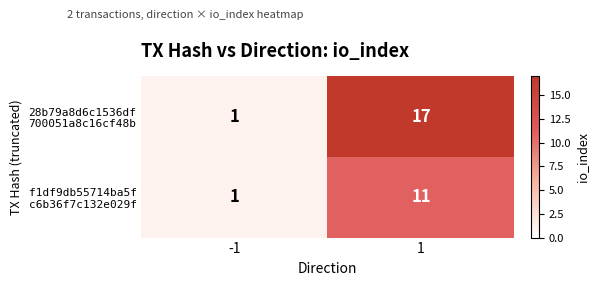

What is the total value across all series at 1?

28